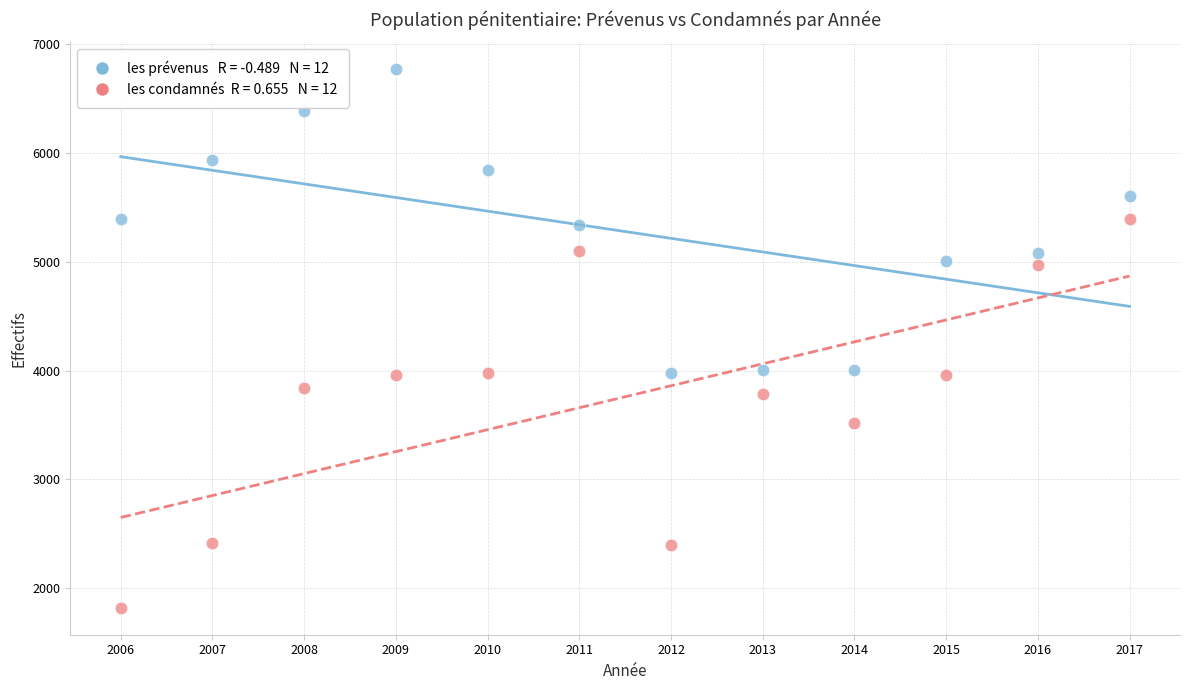

Across all data points, what is the range of X values (max minus min)?

11